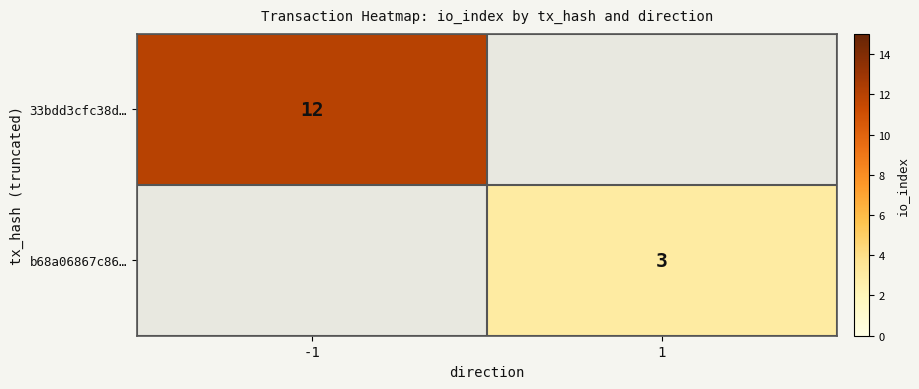

True or false: b68a06867c86… has a value of 5 at 1.

False